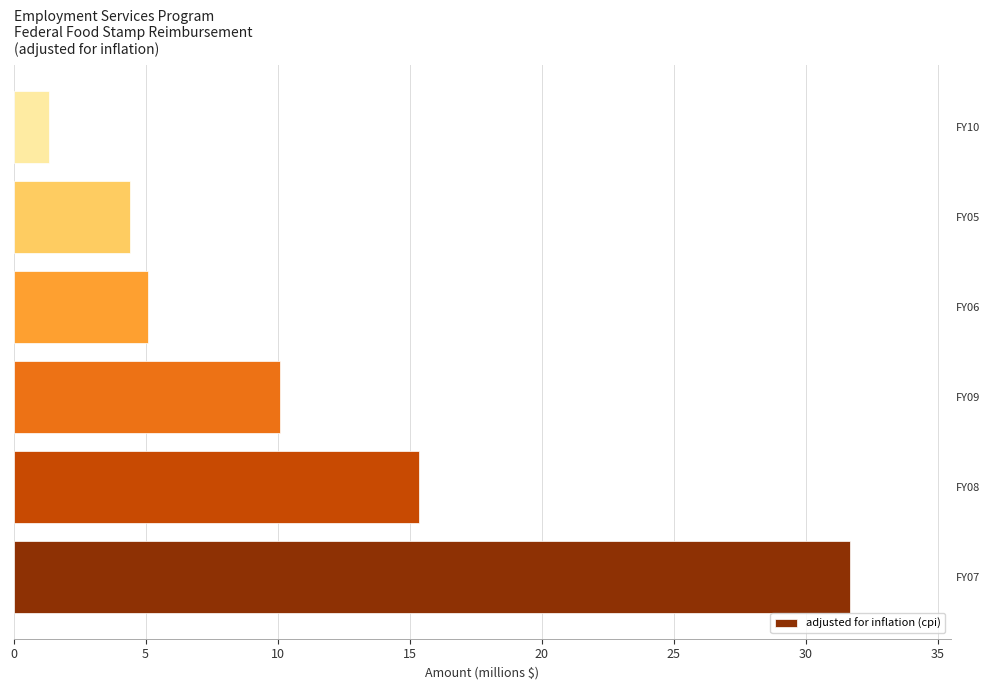

What is the sum of all values?

68.0